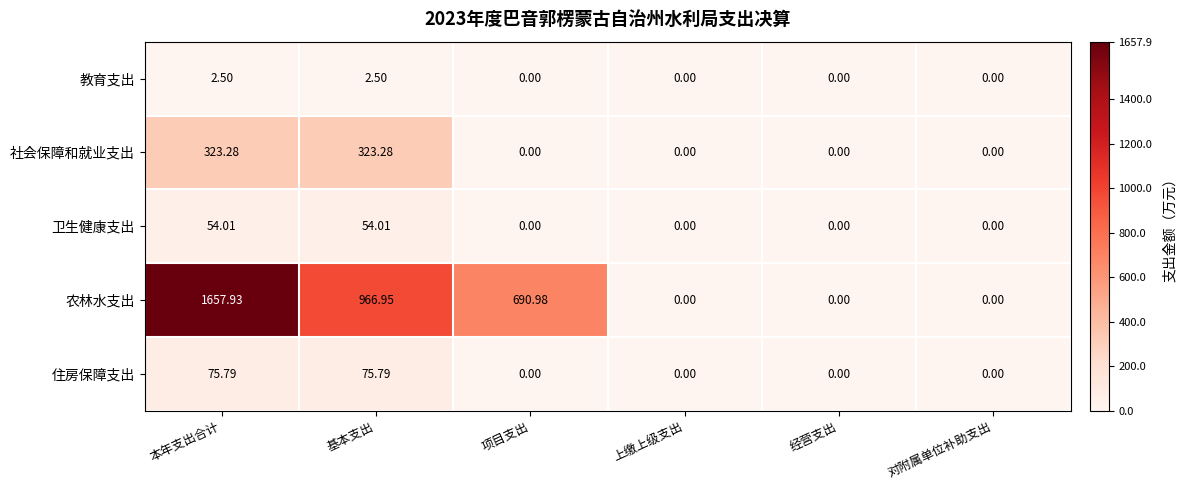

Between 项目支出 and 经营支出, which series saw the biggest shift?

农林水支出